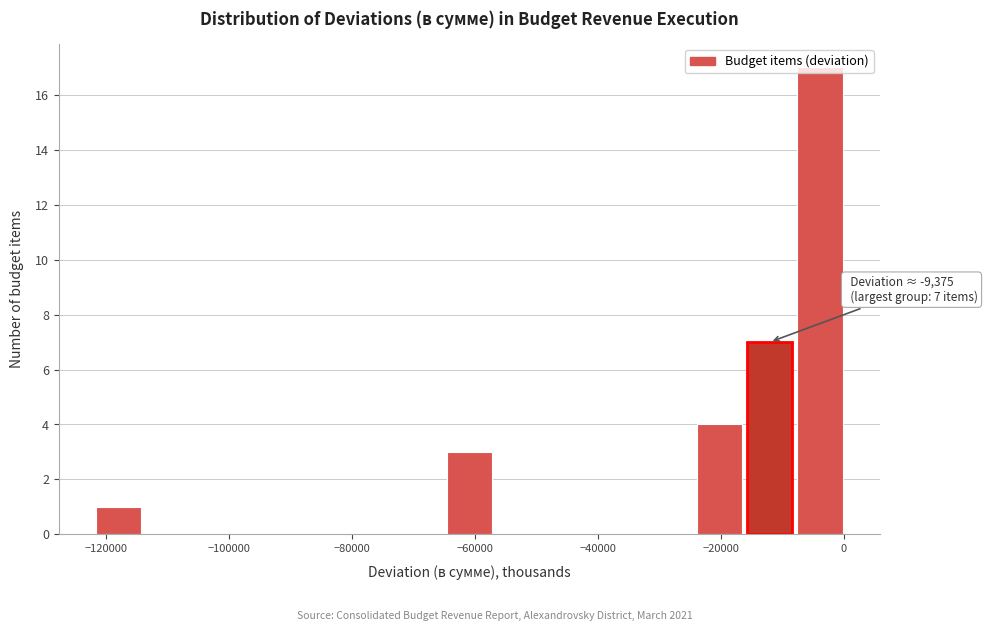

Over which range of the x-axis is the bar tallest?

-8000 to 0